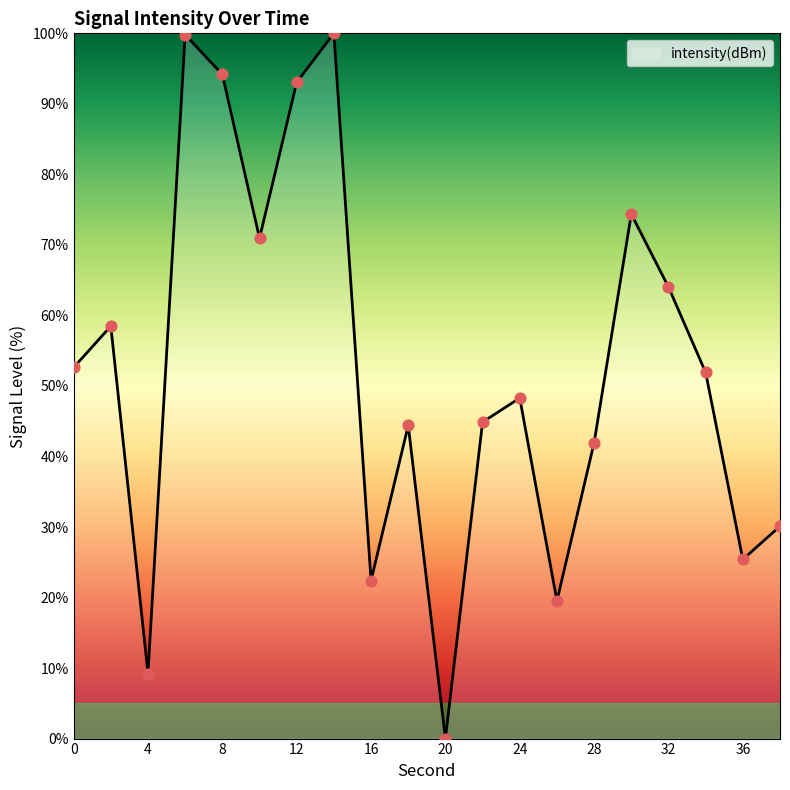

What is the maximum value shown in the chart?

100.0